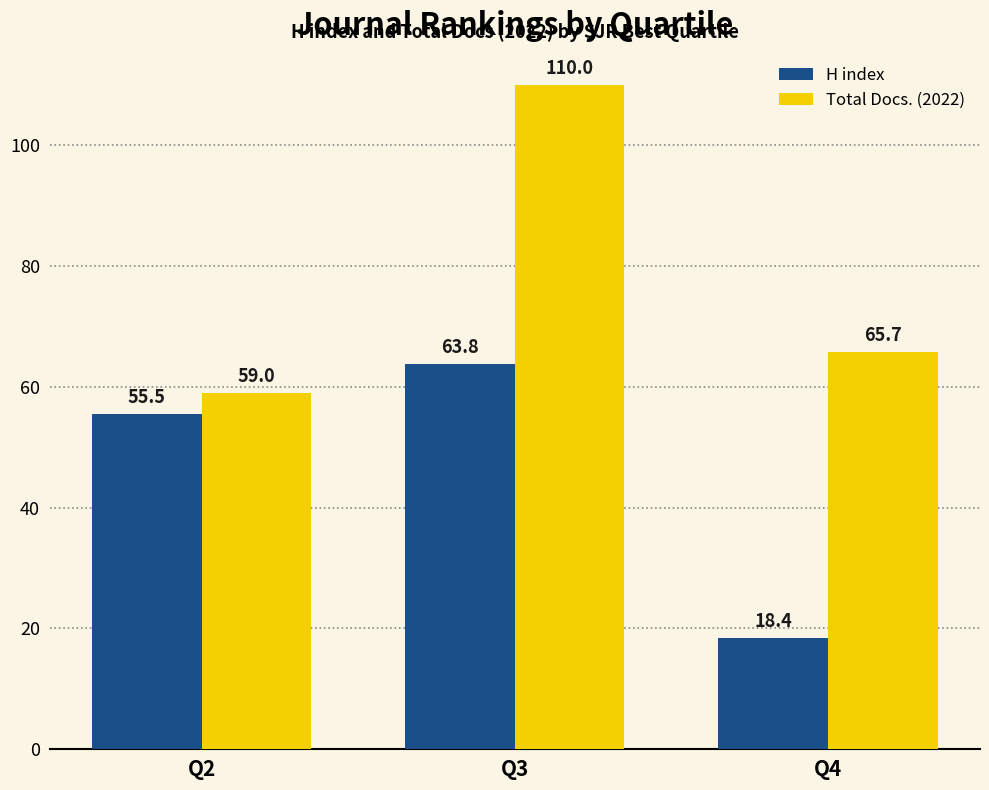

At how many categories does at least one series exceed 84?

1